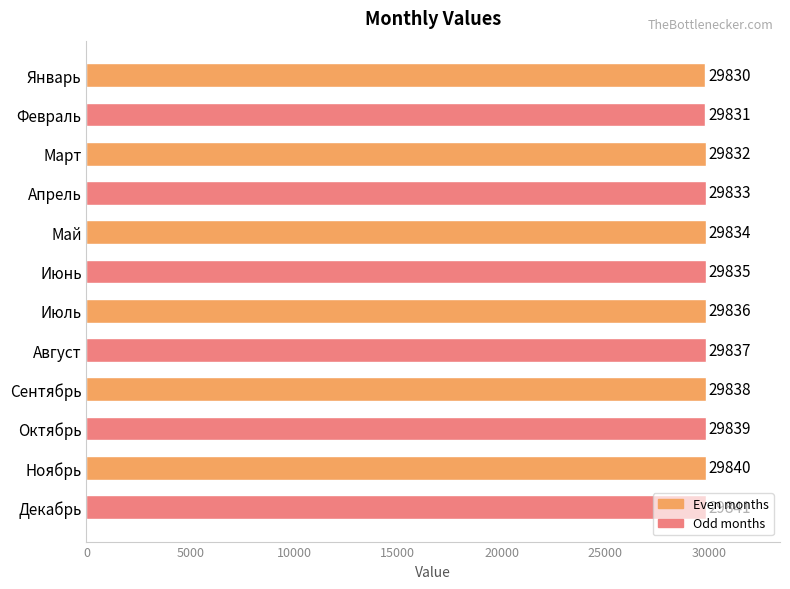

True or false: the data shows 29832 at Март.

True